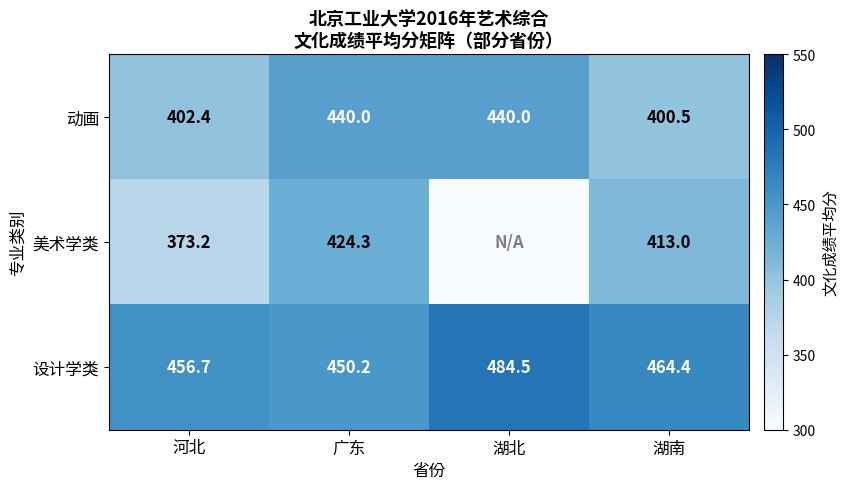

What is the total value across all series at 河北?

1232.3